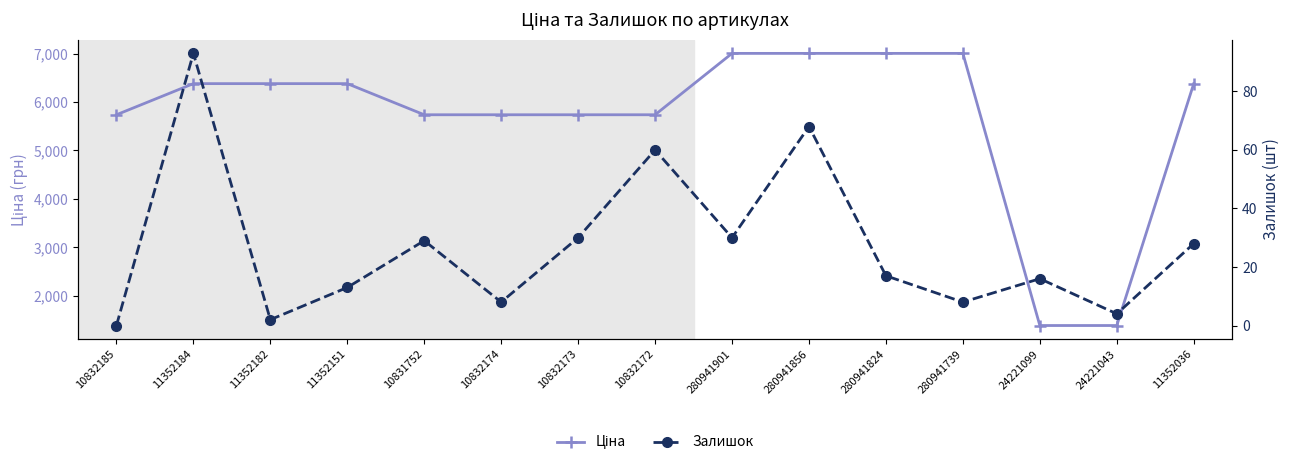

How many values in the Залишок series are below 17?

7